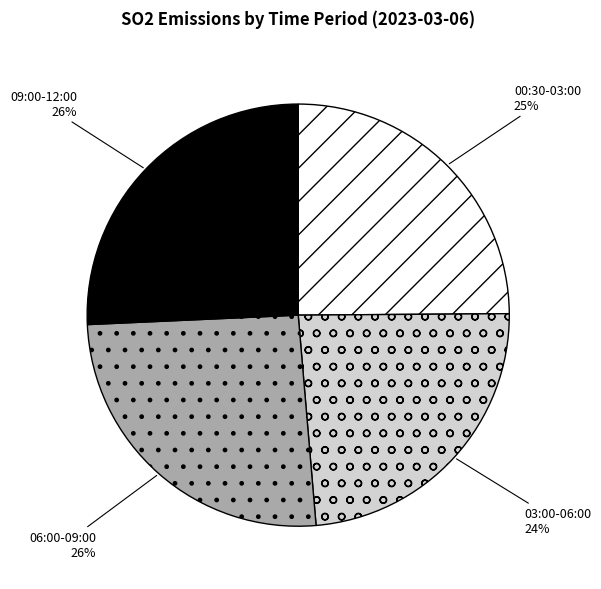

Is the sum of 03:00-06:00 and 06:00-09:00 greater than half?

No